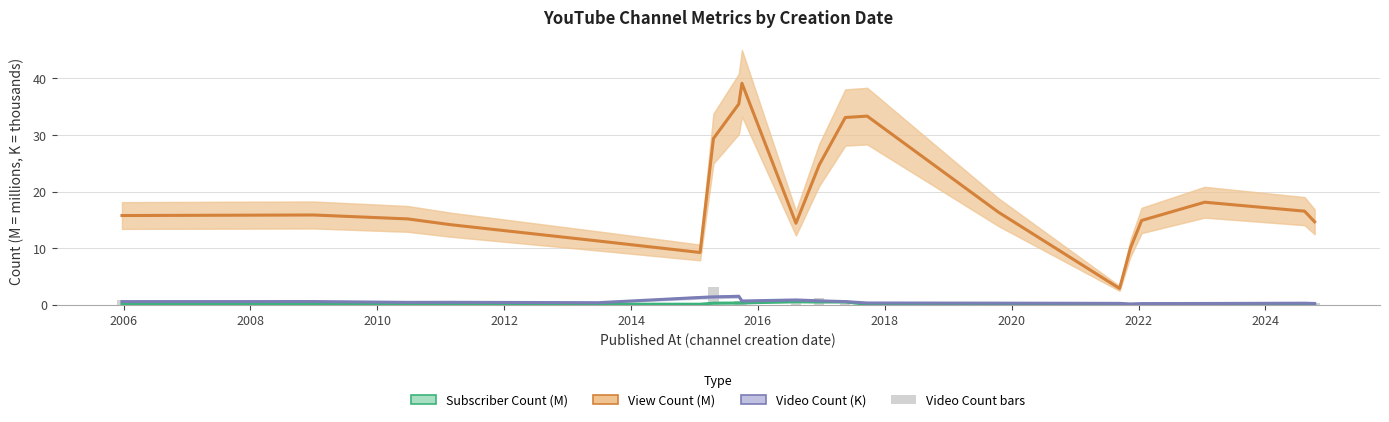

What is the difference between the second highest and second lowest values in the Video Count (K) series?

1.2